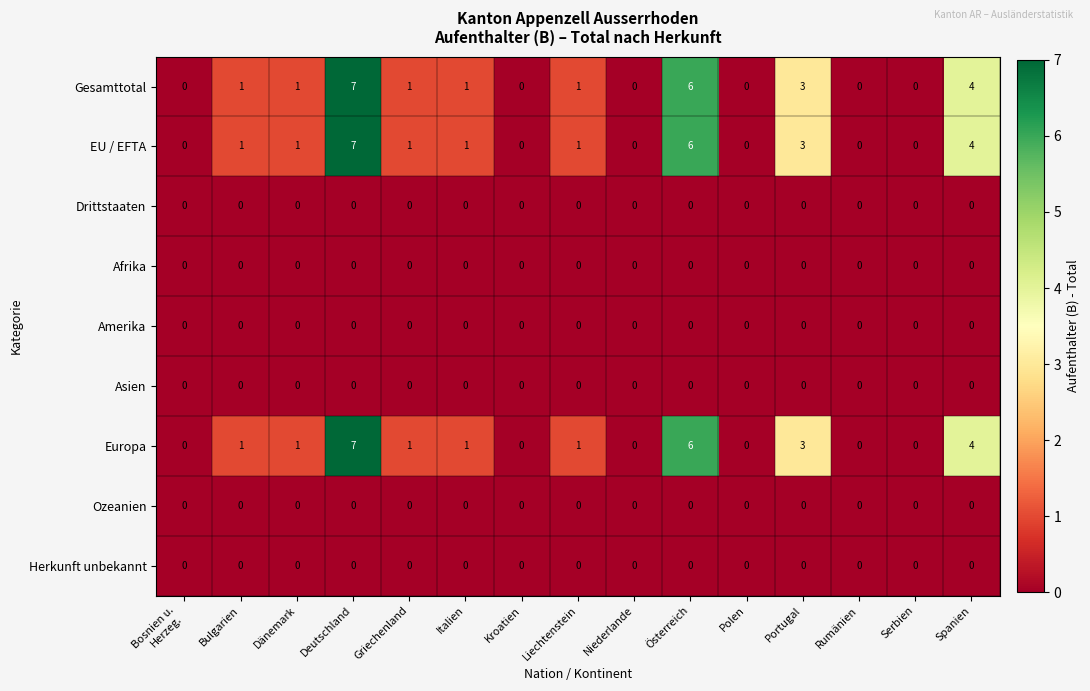

What is the maximum value shown in the chart?

7